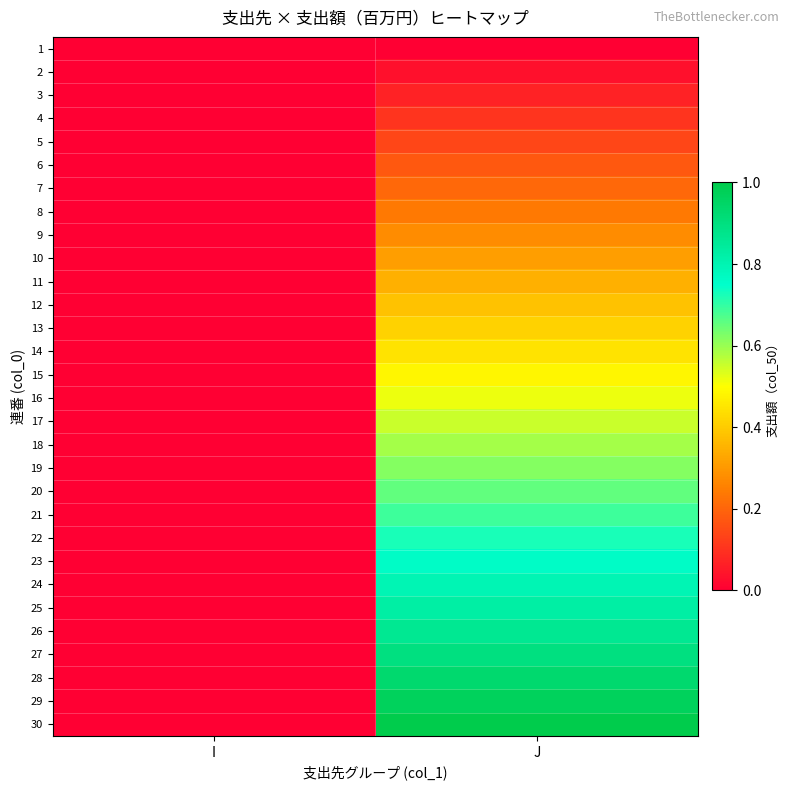

Rank the series at J from highest to lowest value.

30, 29, 28, 27, 26, 25, 24, 23, 22, 21, 20, 19, 18, 17, 16, 15, 14, 13, 12, 11, 10, 9, 8, 7, 6, 5, 4, 3, 2, 1